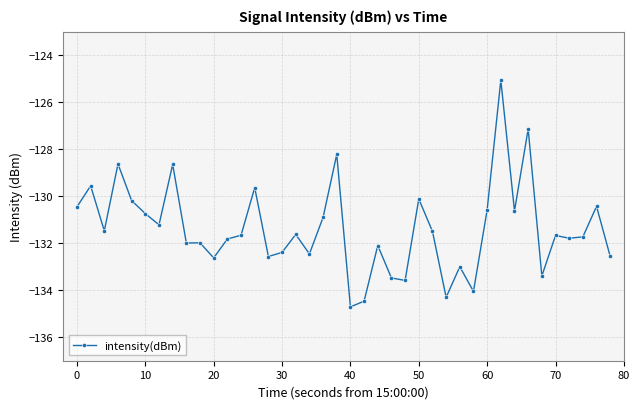

What is the average value?

-131.4